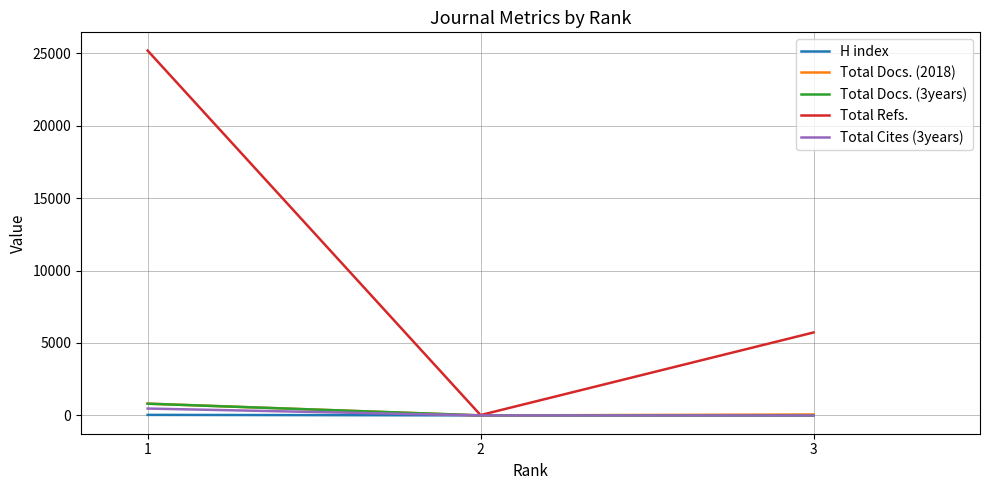

What is the average value of the Total Docs. (2018) series?

295